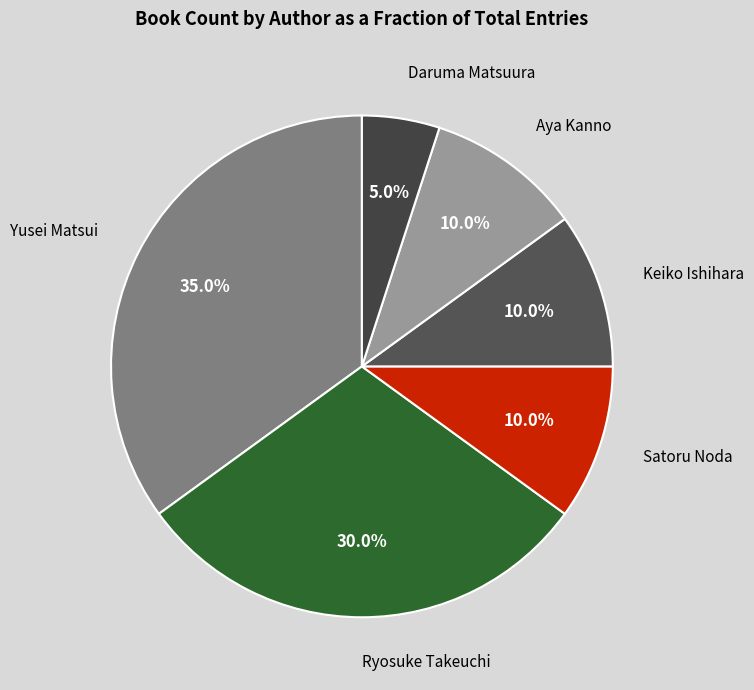

Count the number of slices in the pie.

6